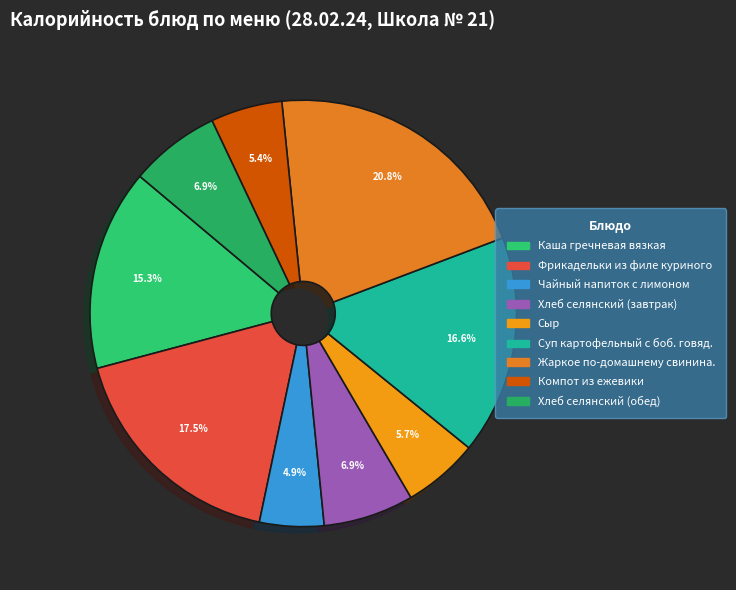

How many segments does this pie chart have?

9